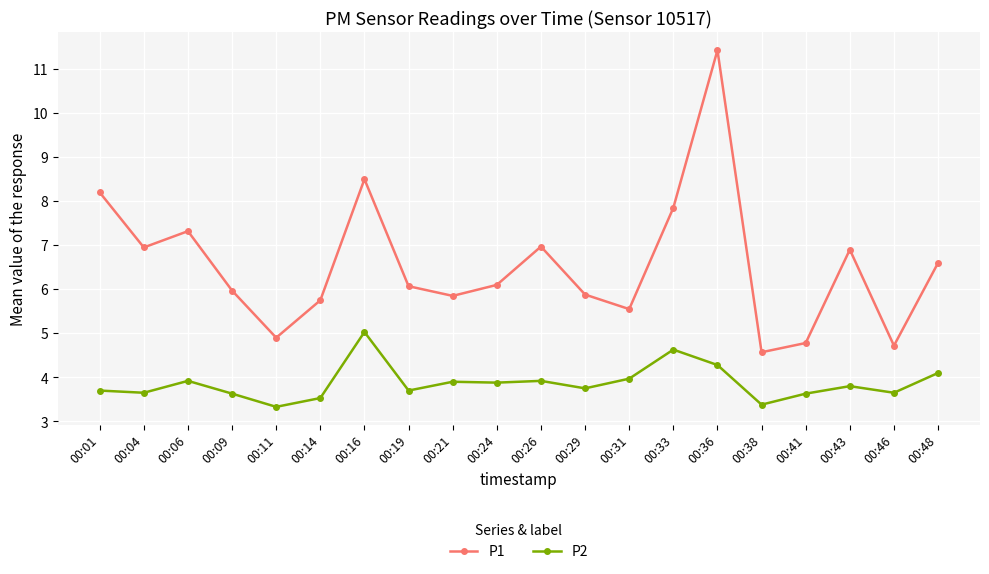

What is the value of the P2 point at the 4th from the left?

3.6